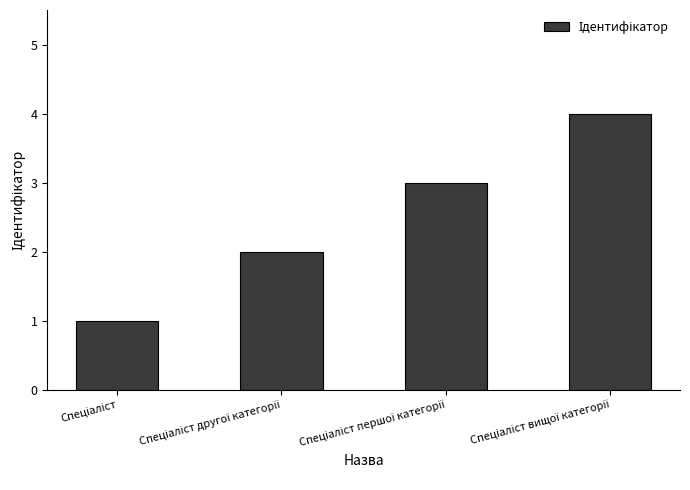

What is the greatest value displayed?

4